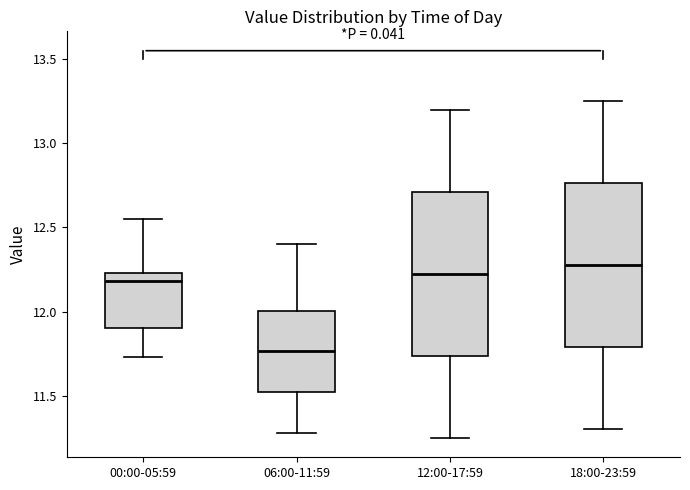

Reading left to right, transcribe this box plot: for each box, give where its median line is, the range the box spans, and where its two whiskers end, as read against the y-axis. The values are not printed on the chart, so give them approximately, as read against the axis.

00:00-05:59: median 12.20, box 11.90 to 12.25, whiskers 11.75 to 12.55
06:00-11:59: median 11.75, box 11.50 to 12.00, whiskers 11.30 to 12.40
12:00-17:59: median 12.25, box 11.75 to 12.70, whiskers 11.25 to 13.20
18:00-23:59: median 12.30, box 11.80 to 12.75, whiskers 11.30 to 13.25